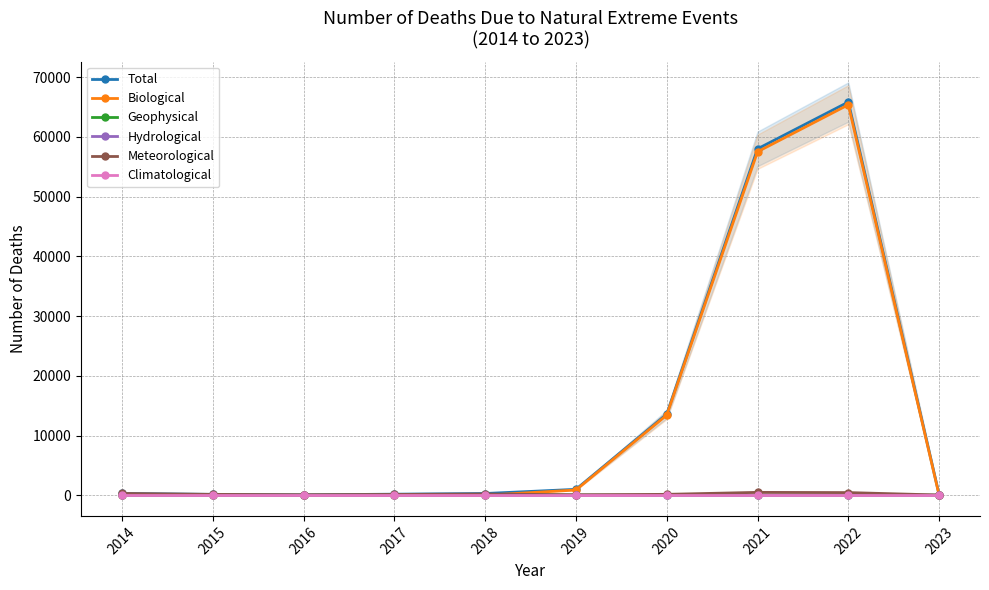

True or false: Meteorological and Total cross at least once.

False